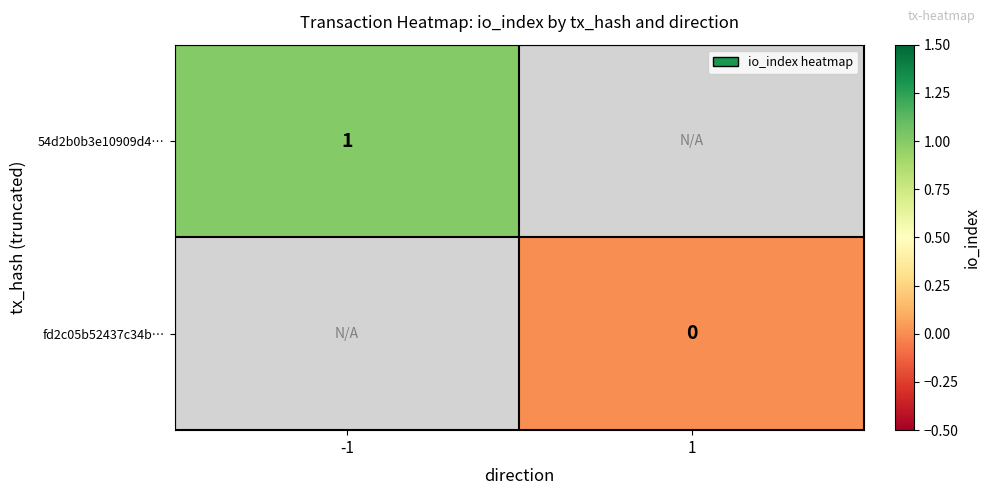

Is the value of 54d2b0b3e10909d4… at -1 greater than the value of fd2c05b52437c34b… at 1?

Yes